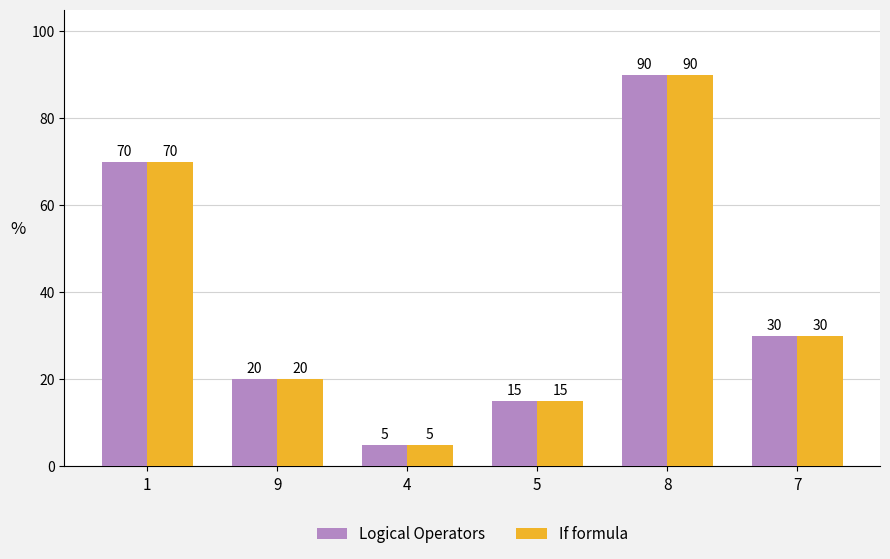

Which category has the highest value in the If formula series?

8